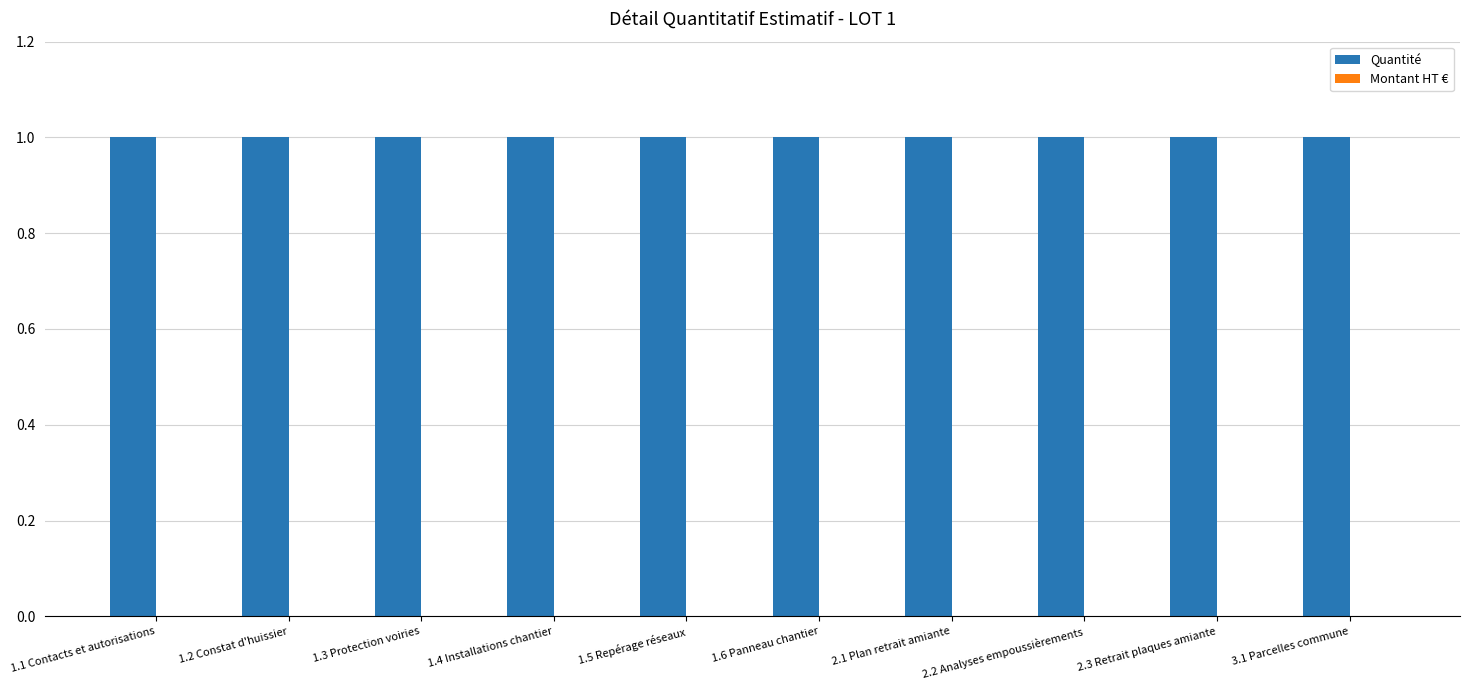

How many bars are there in total?

20